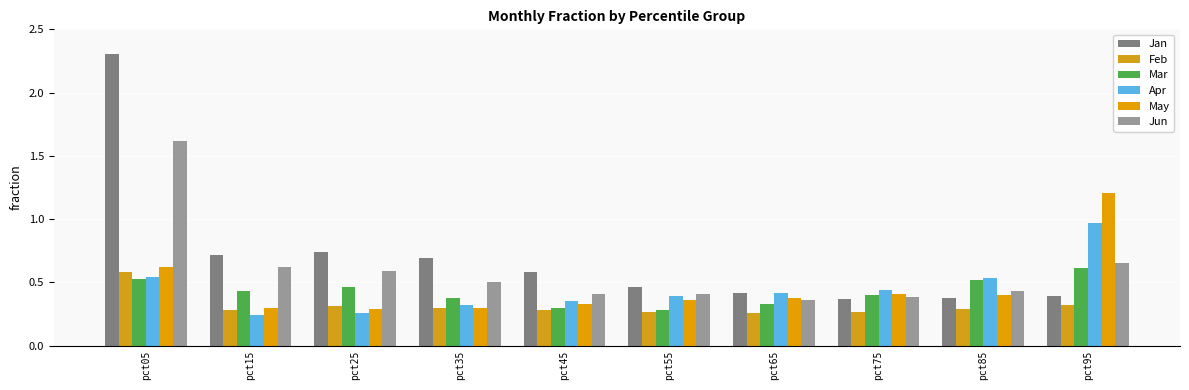

How many series are shown in this chart?

6